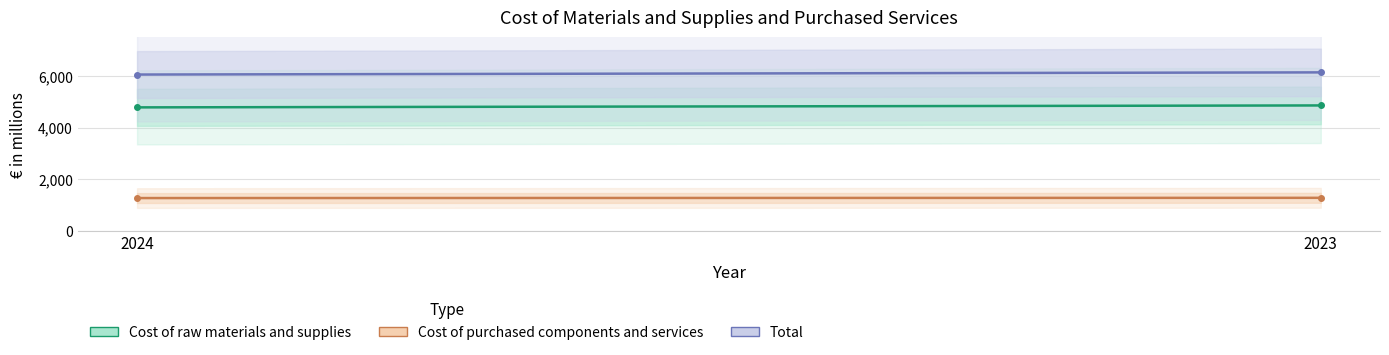

List the series in order of their overall mean, highest first.

Total, Cost of raw materials and supplies, Cost of purchased components and services